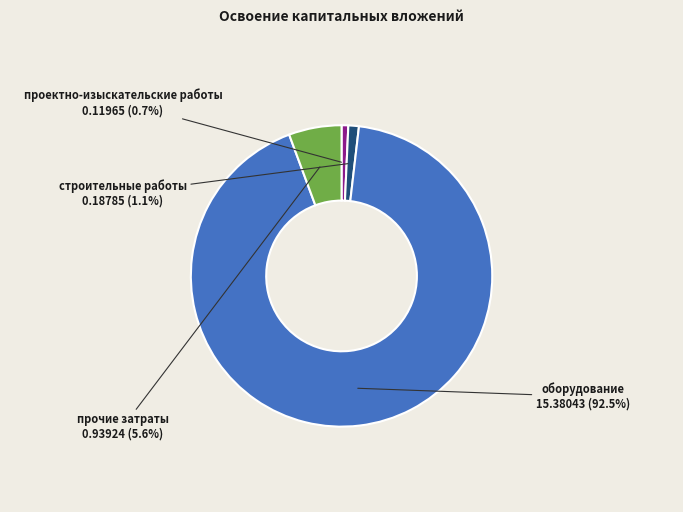

What is the largest slice in the pie chart?

оборудование